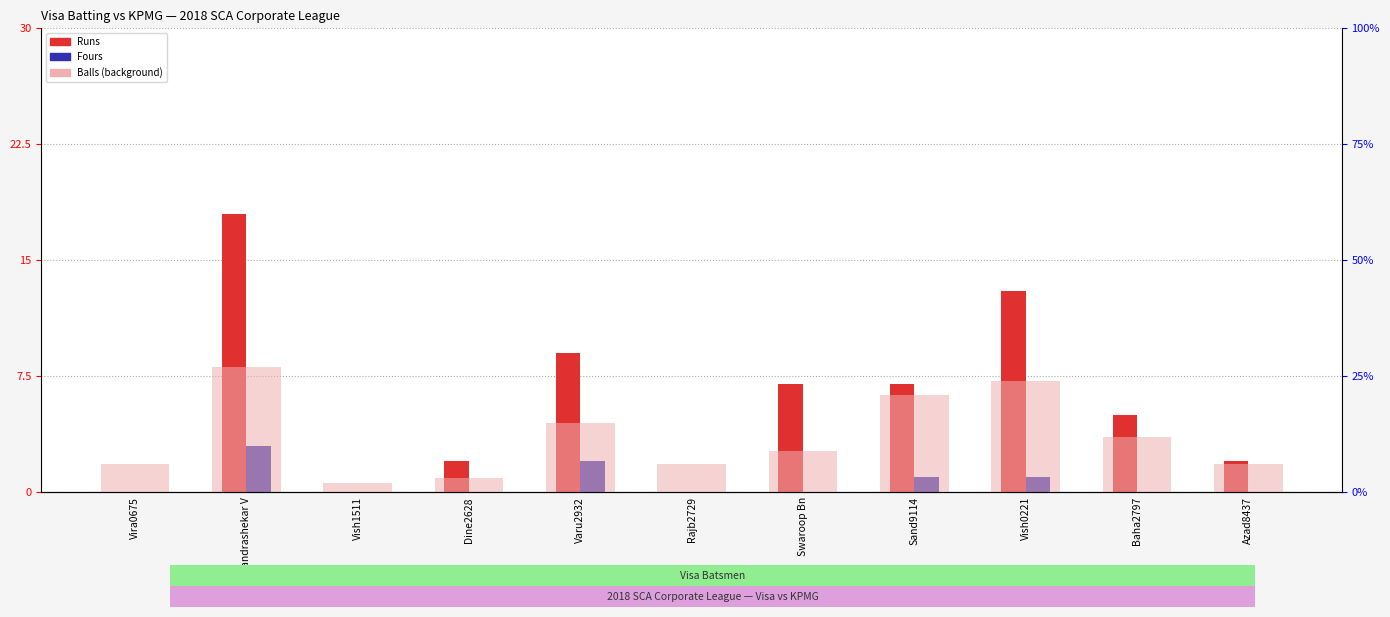

List the series in order of their overall mean, lowest first.

Fours, Runs, Balls (bg)